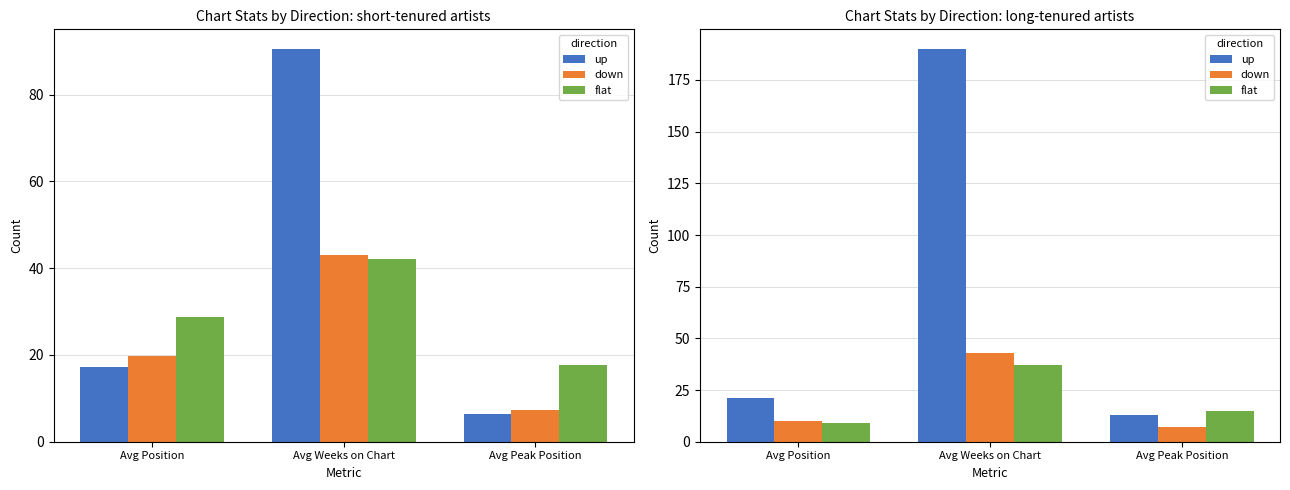

Are the bars grouped side by side (vs. stacked)?

Yes